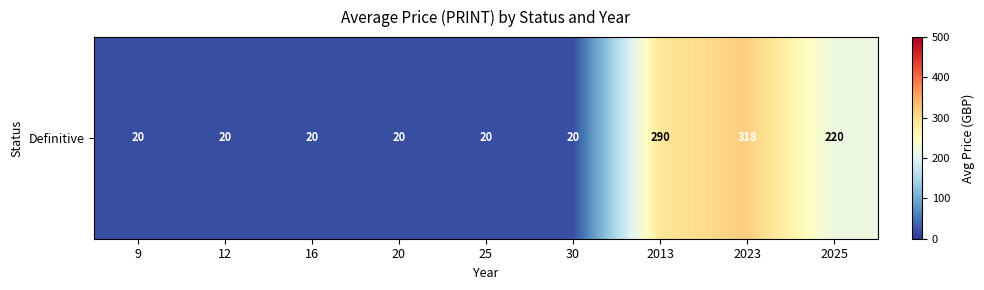

What is the maximum value shown in the chart?

318